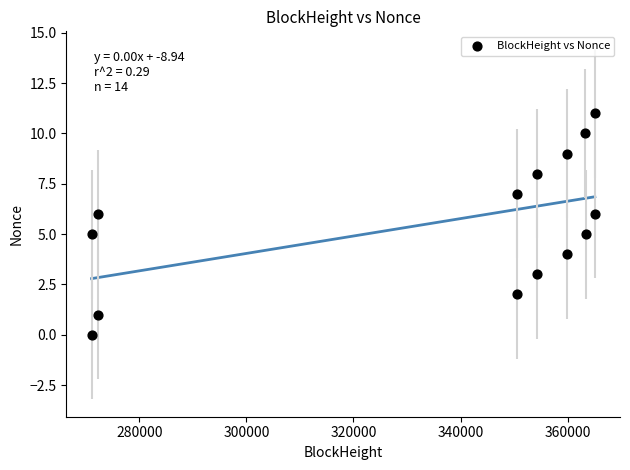

What is the range of X values (max minus min)?

93968